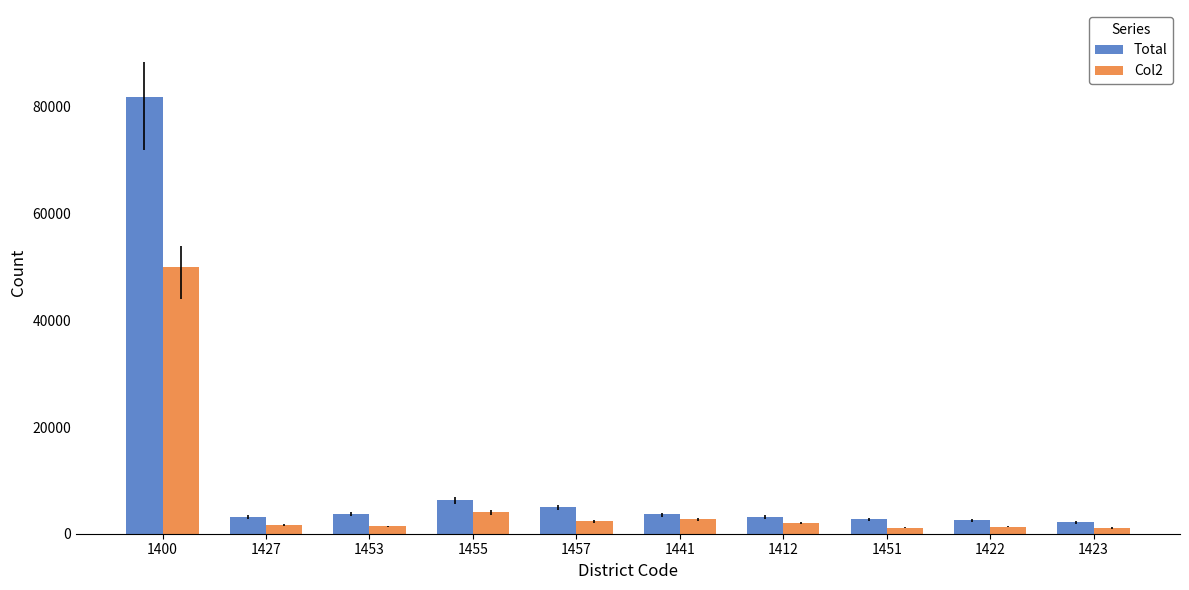

What is the minimum value for Total?

2166